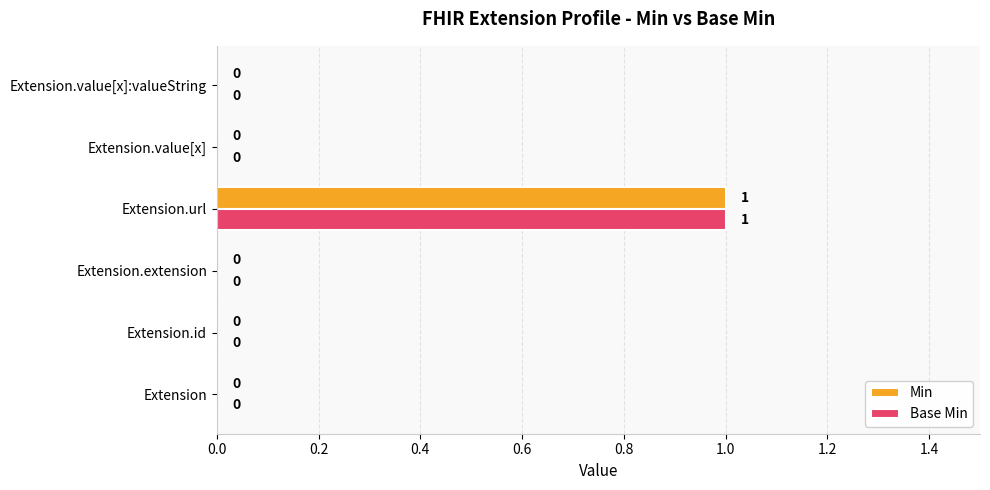

Which category has the highest value in the Base Min series?

Extension.url